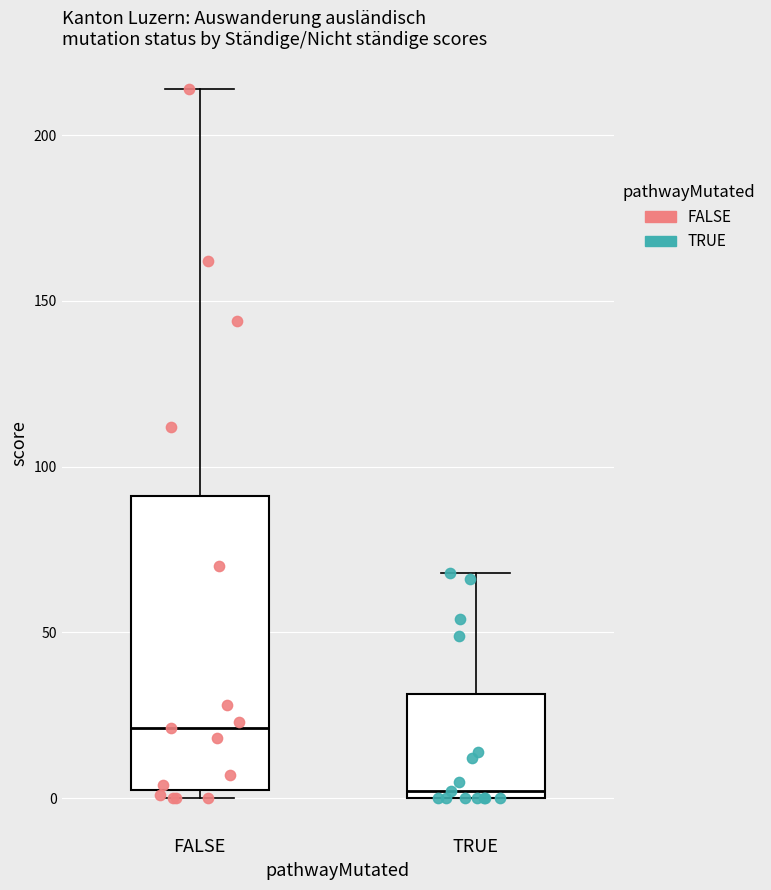

Which box's median line is the lowest?

TRUE